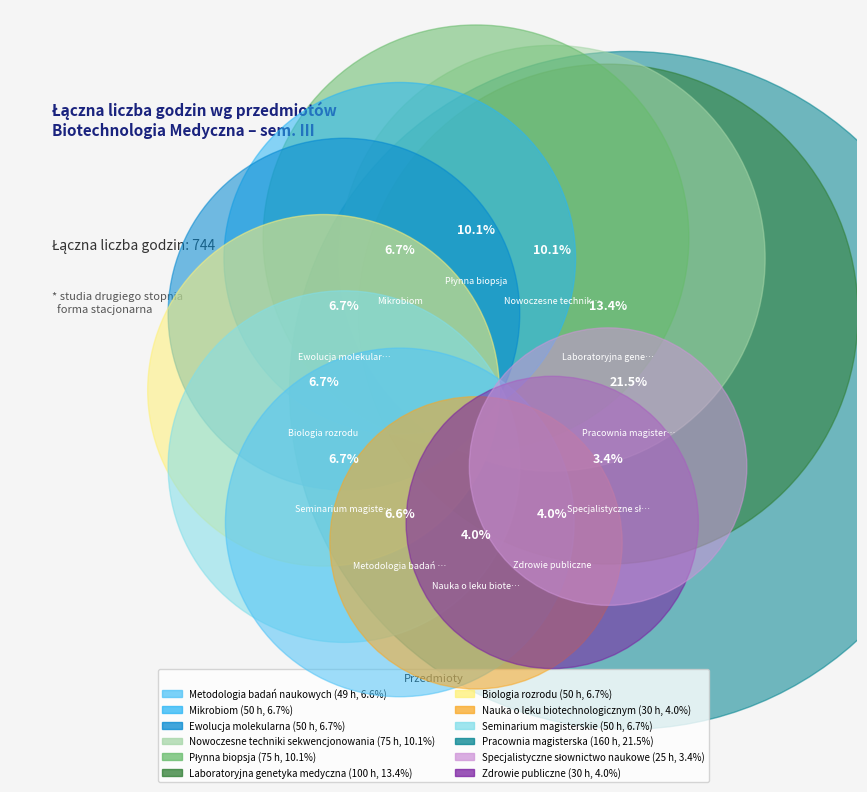

Is there a majority slice in this chart?

No